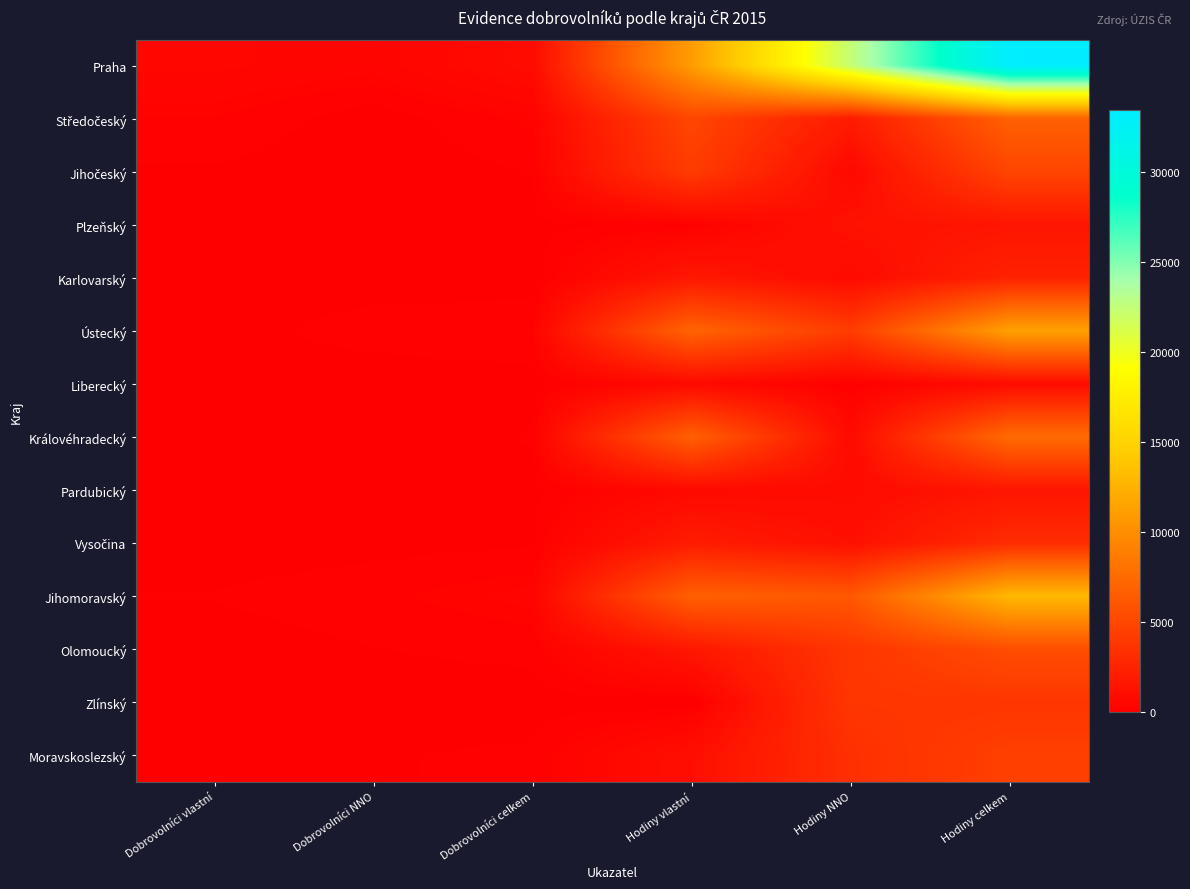

Which series has the largest total across all categories?

Praha